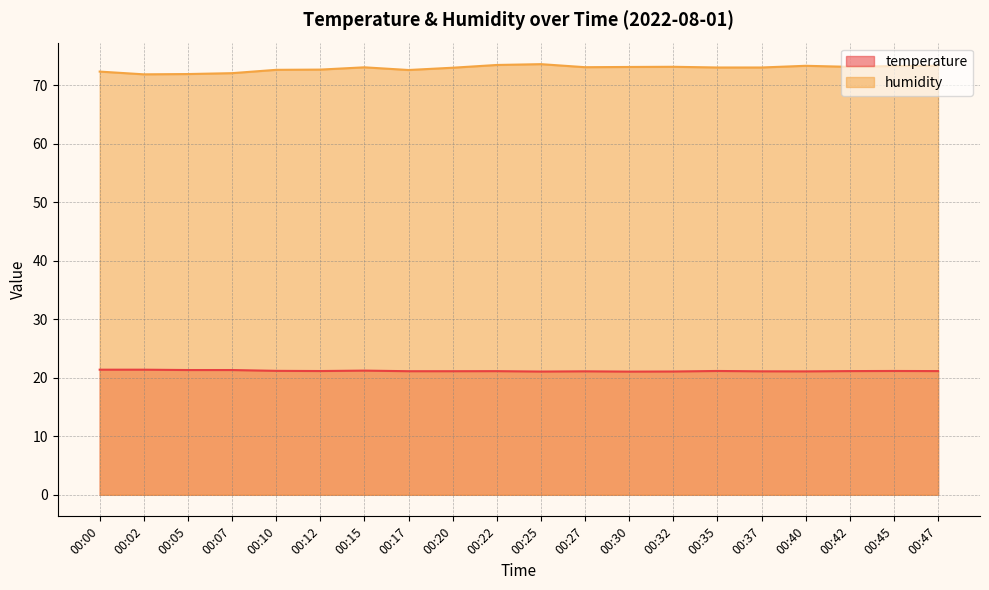

Reading left to right, extract all data points from this chart.

temperature: 21.4	21.4	21.3	21.3	21.2	21.2	21.2	21.1	21.1	21.1	21.1	21.1	21.1	21.1	21.2	21.1	21.1	21.1	21.2	21.1
humidity: 72.3	71.9	71.9	72.1	72.7	72.7	73.1	72.6	73.0	73.5	73.6	73.1	73.1	73.2	73.0	73.0	73.3	73.2	73.3	73.3